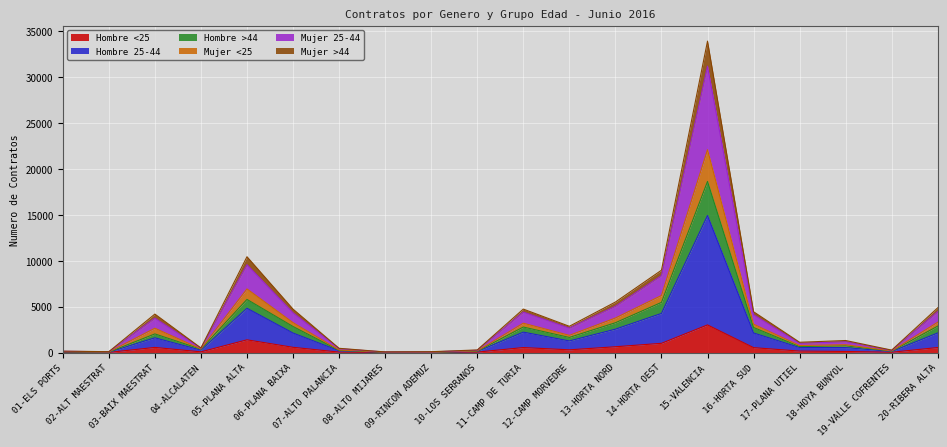

Does the chart display data point markers on the line(s)?

No